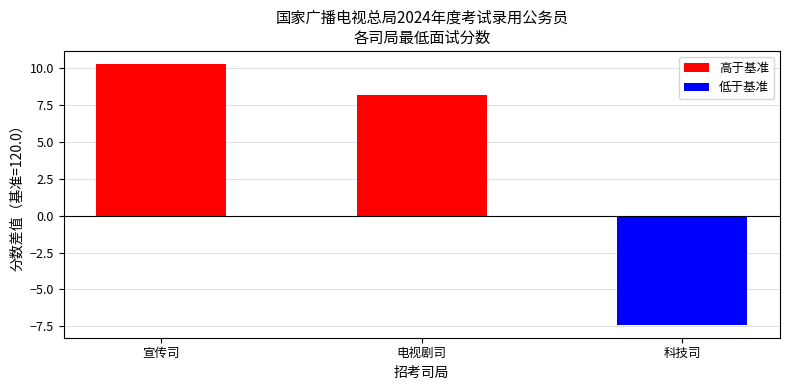

Is it true that the value at 电视剧司 is 4.8?

False